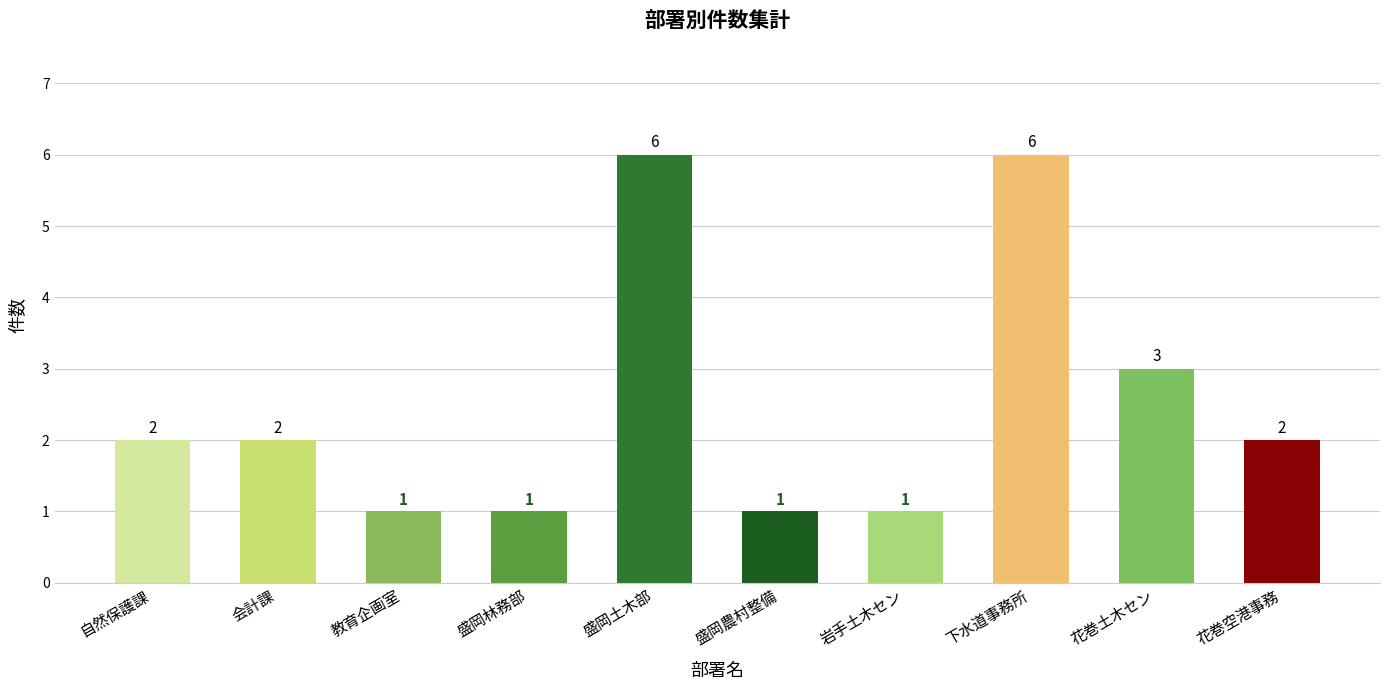

The value at 教育企画室 is 1. True or false?

True